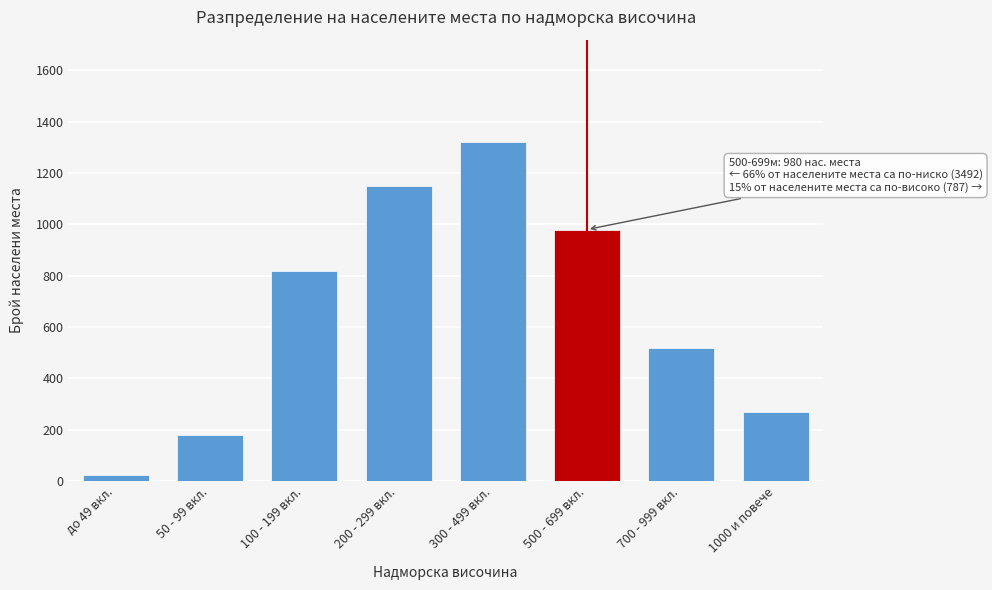

Reading right to left, extract all data points from this chart.

267	520	980	1320	1150	820	180	22